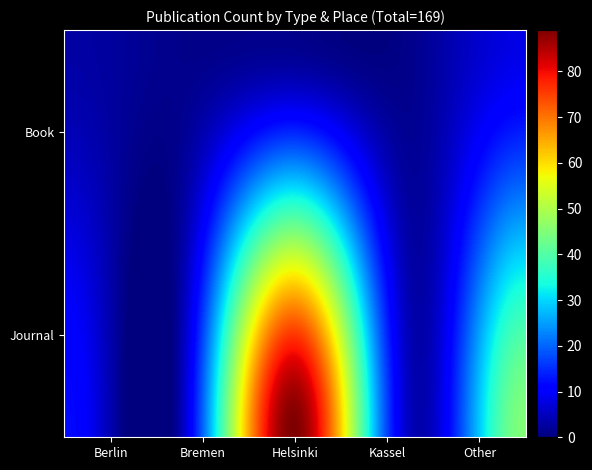

Which label corresponds to the largest value in the chart?

Journal_Helsinki